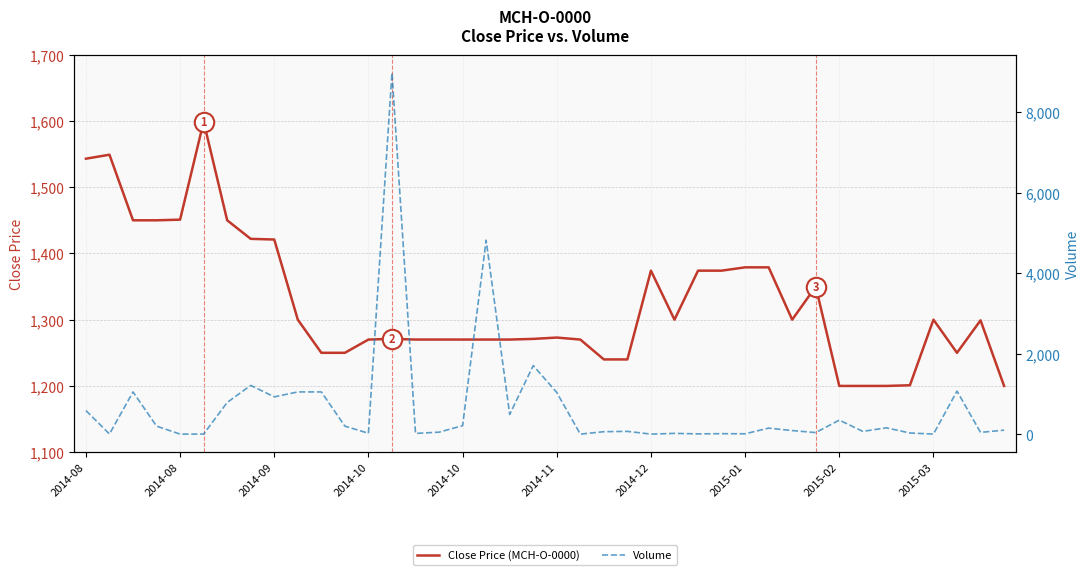

What is the label of the 6th point from the left?

2014-11